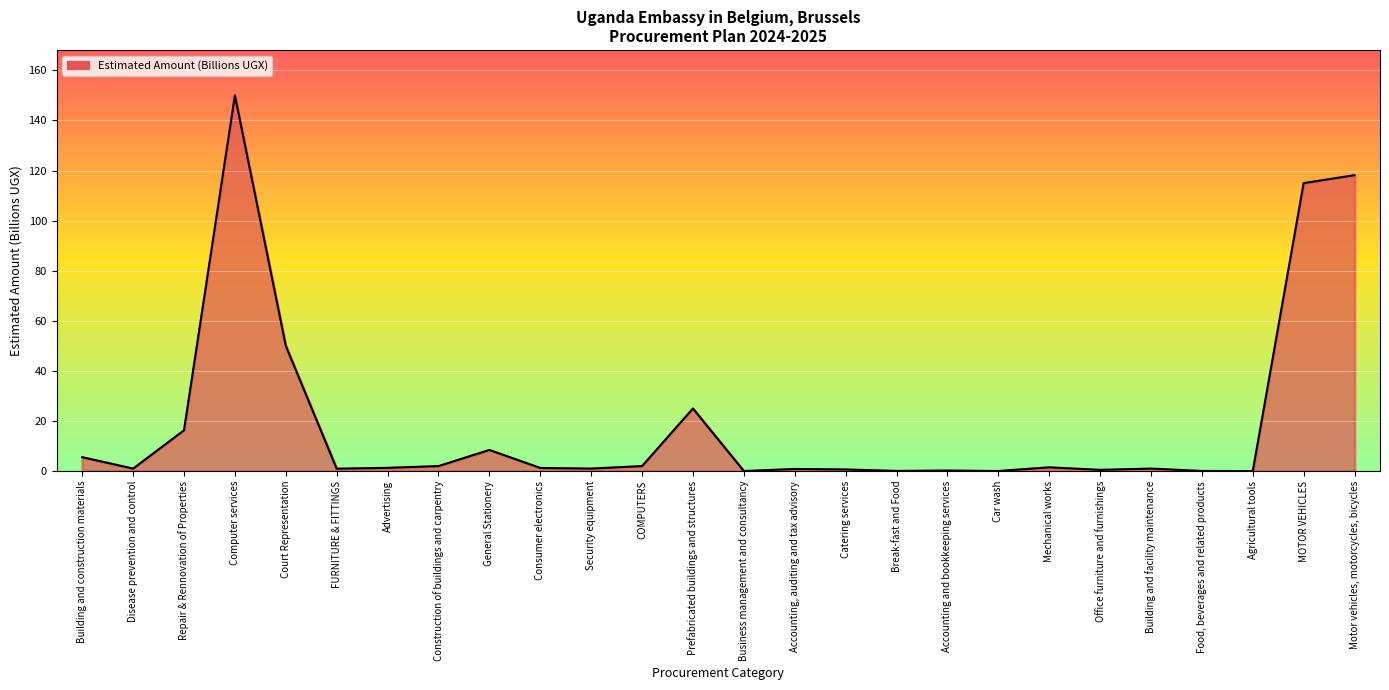

Which label corresponds to the largest value in the chart?

Computer services